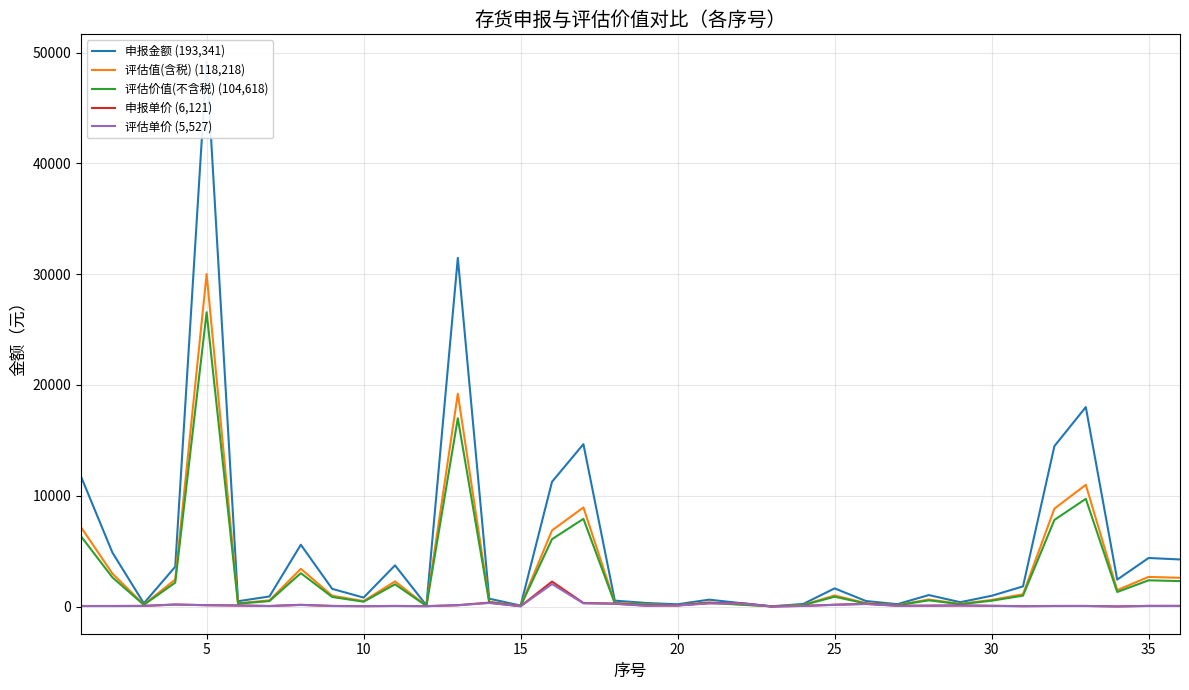

What is the lowest value of the 申报金额 (193,341) series?

22.1